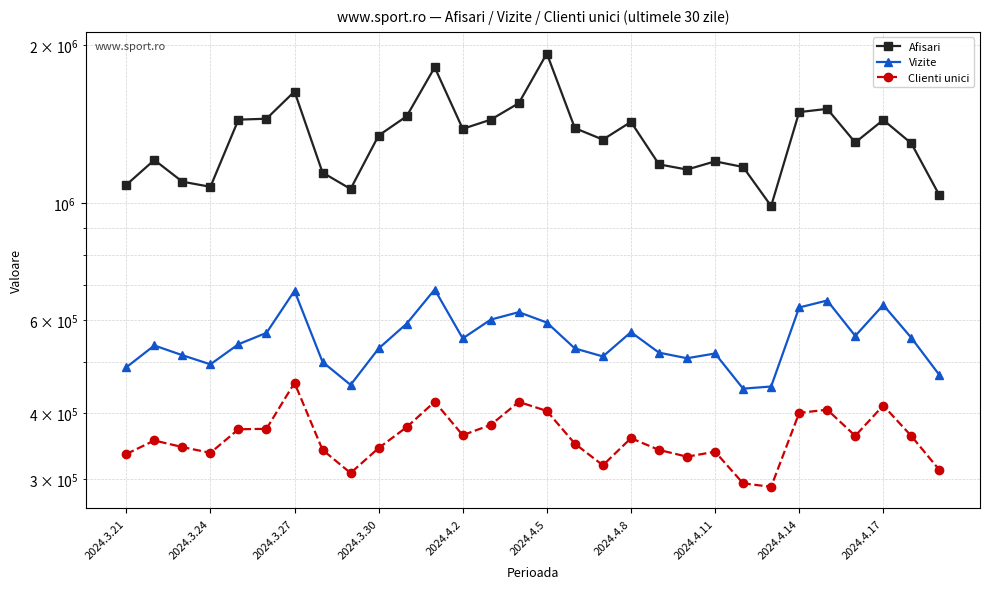

Reading right to left, list all the values displayed in this chart.

Afisari: 1036703	1300486	1440312	1305098	1511564	1490378	988788	1172735	1201892	1159661	1186158	1428105	1321611	1389664	1924888	1549795	1441995	1385288	1812287	1463579	1345514	1065512	1144473	1630554	1447845	1442106	1075459	1099834	1209228	1084591
Vizite: 472910	556174	641877	560750	654540	634876	449599	445410	519316	508662	521234	570070	512671	530874	594445	622043	602182	554662	686734	591567	530794	452772	500503	682964	568263	540774	495307	515447	537810	488910
Clienti unici: 312342	362218	413785	362447	406357	400595	290114	294518	338158	330897	340826	358773	318703	350211	404062	420375	380235	363485	420603	376449	343647	308098	340901	456858	373768	372962	336500	345073	355151	334766